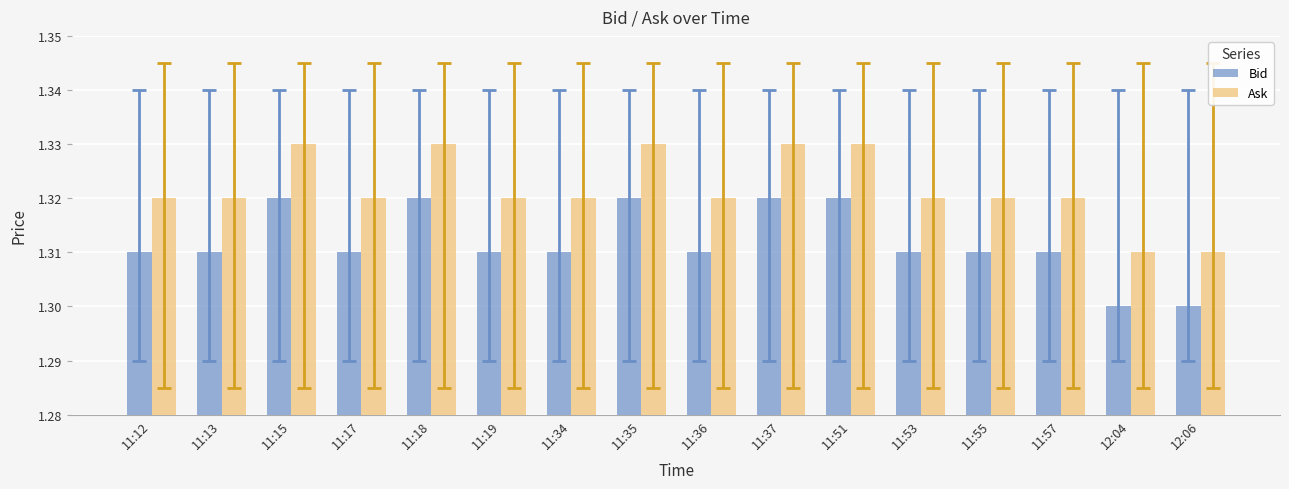

Rank the series at 11:15 from lowest to highest value.

Bid, Ask